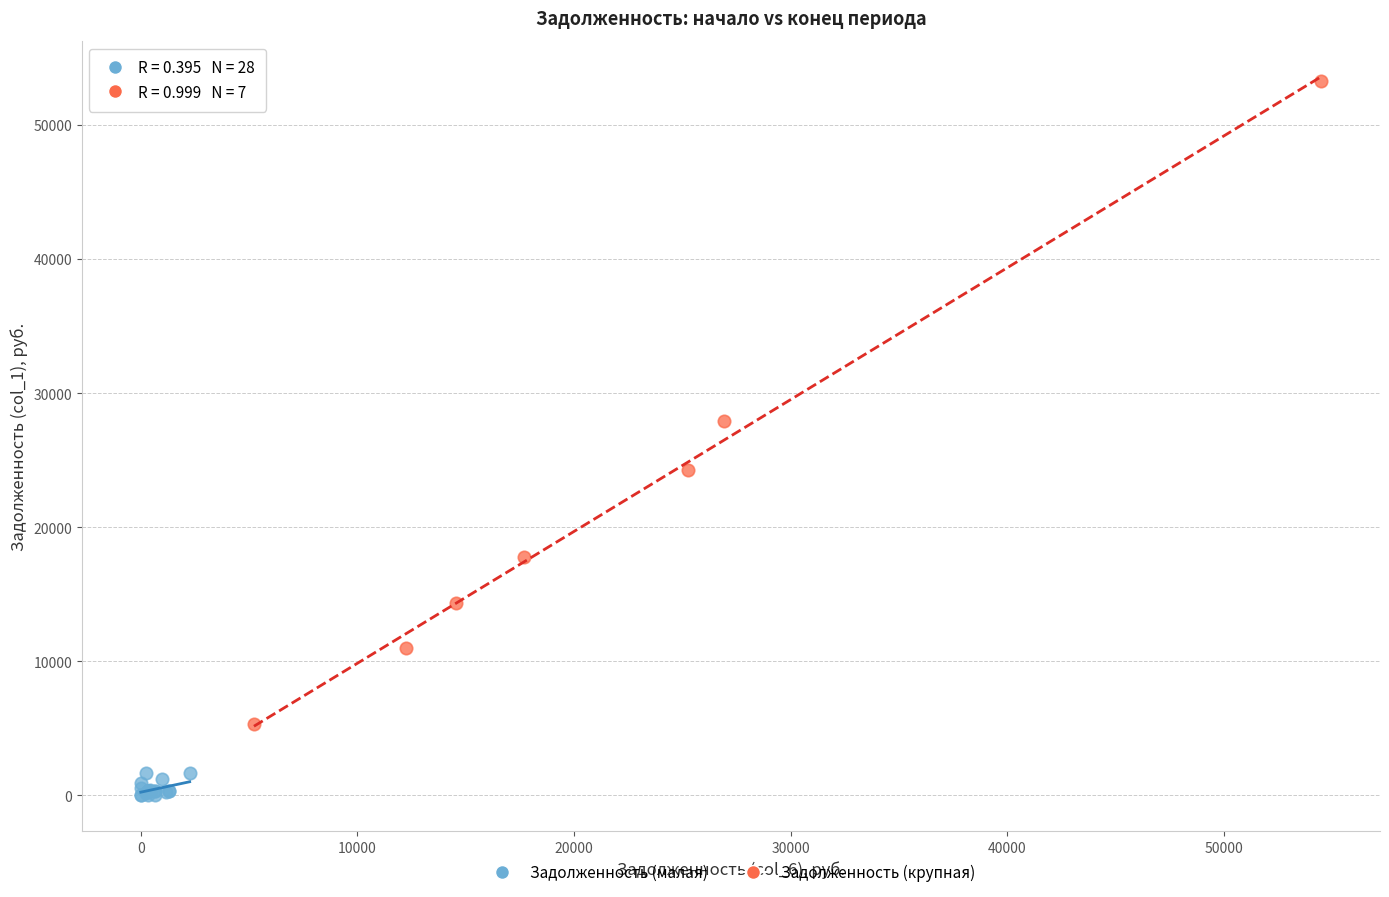

Which series reaches the maximum Y coordinate?

Задолженность (крупная)